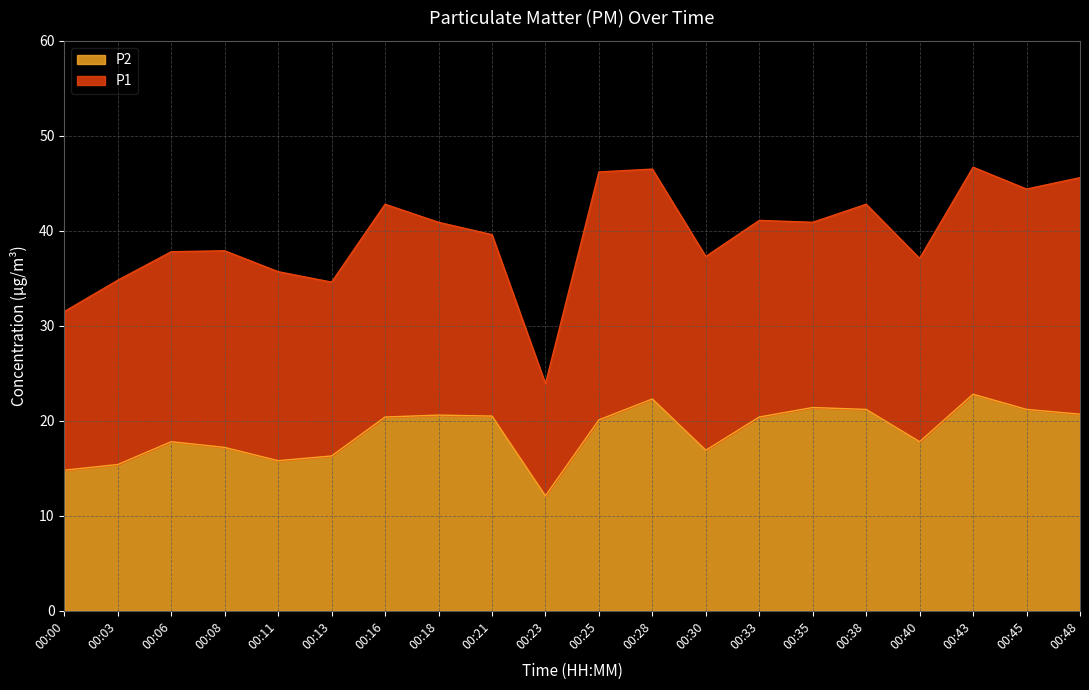

What is the difference between the maximum and minimum values in the P2 series?

10.7